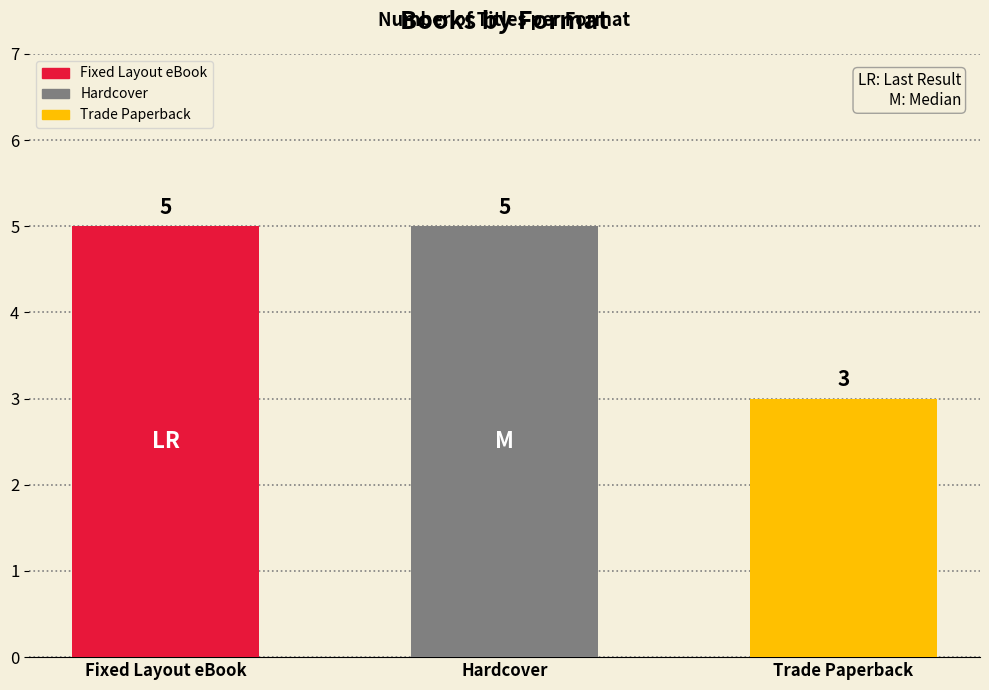

What is the label of the 1st bar from the left?

Fixed Layout eBook